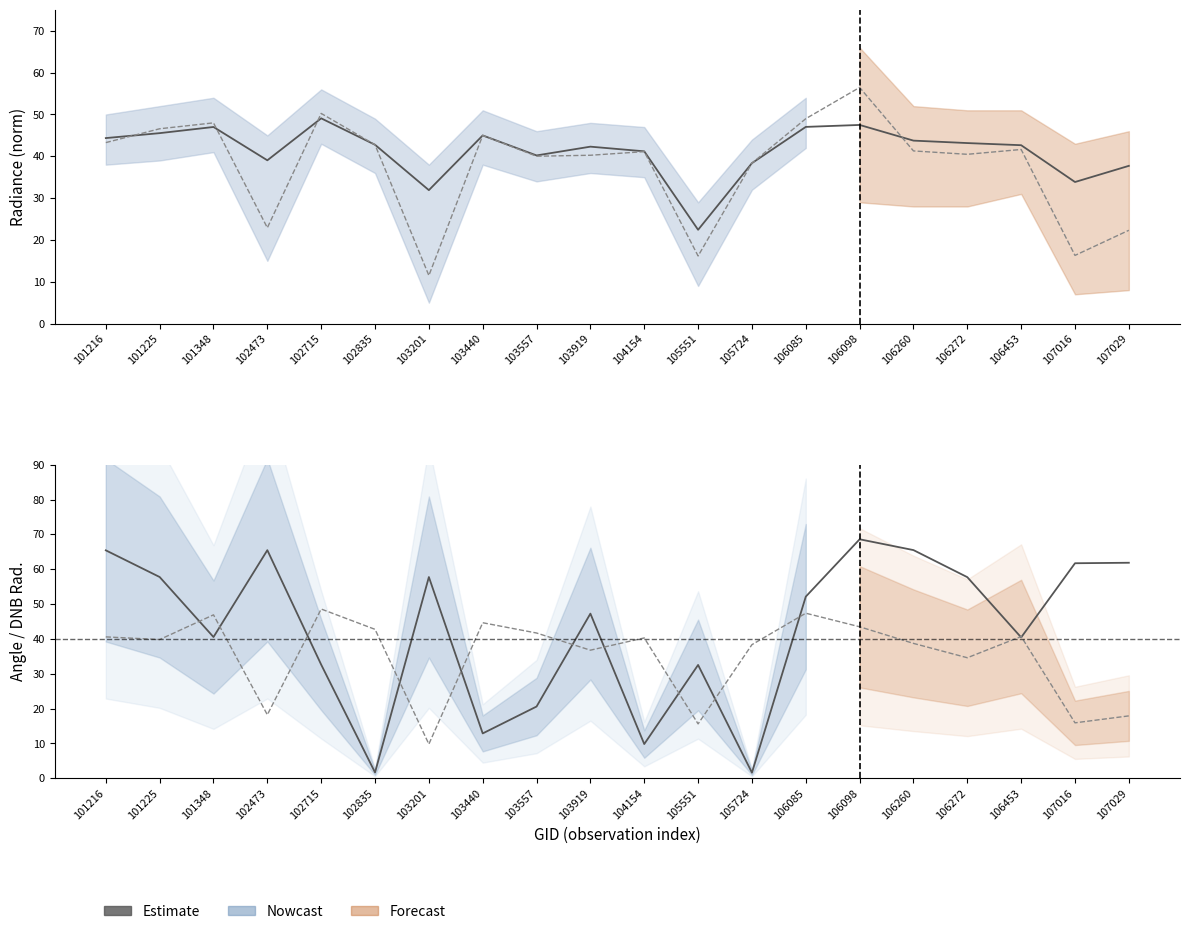

How many values in the rade9_aggzone_norm series exceed 42?

12